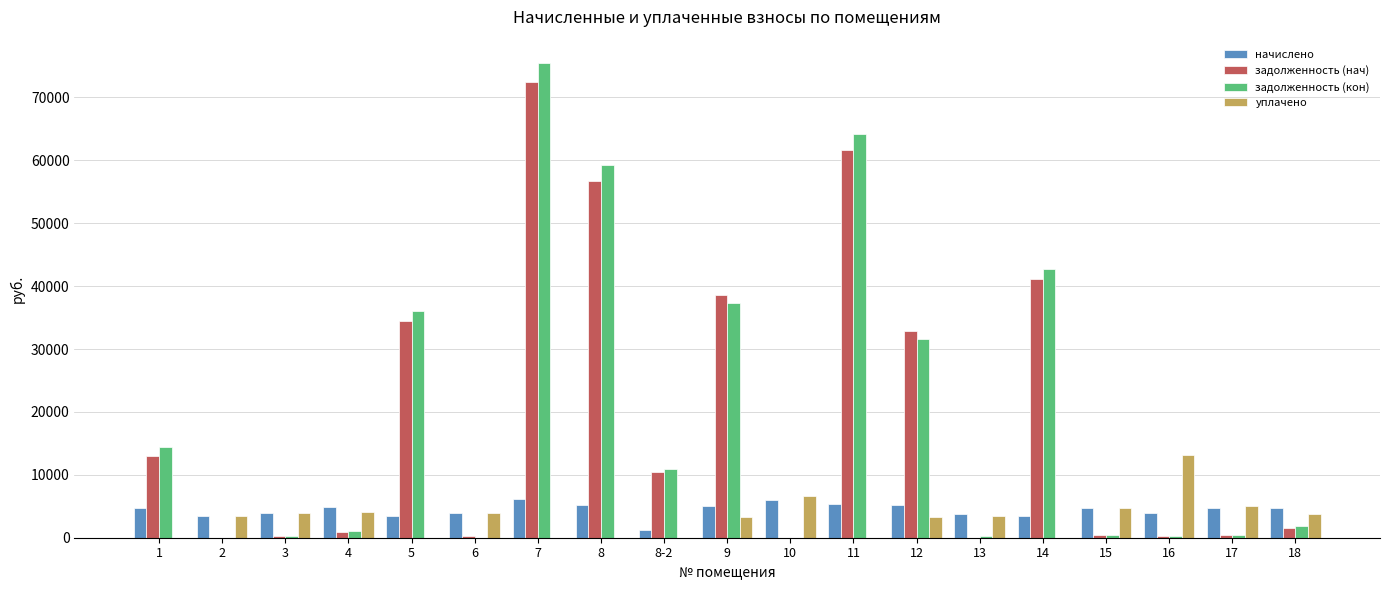

Is it true that задолженность (кон) equals 400.0 at 15?

True